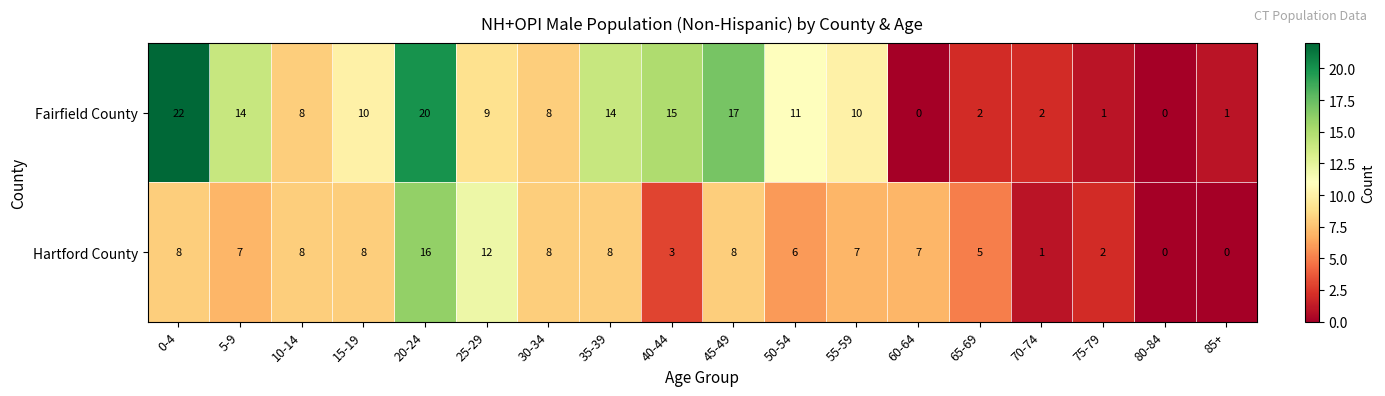

Which series has the largest total across all categories?

Fairfield County